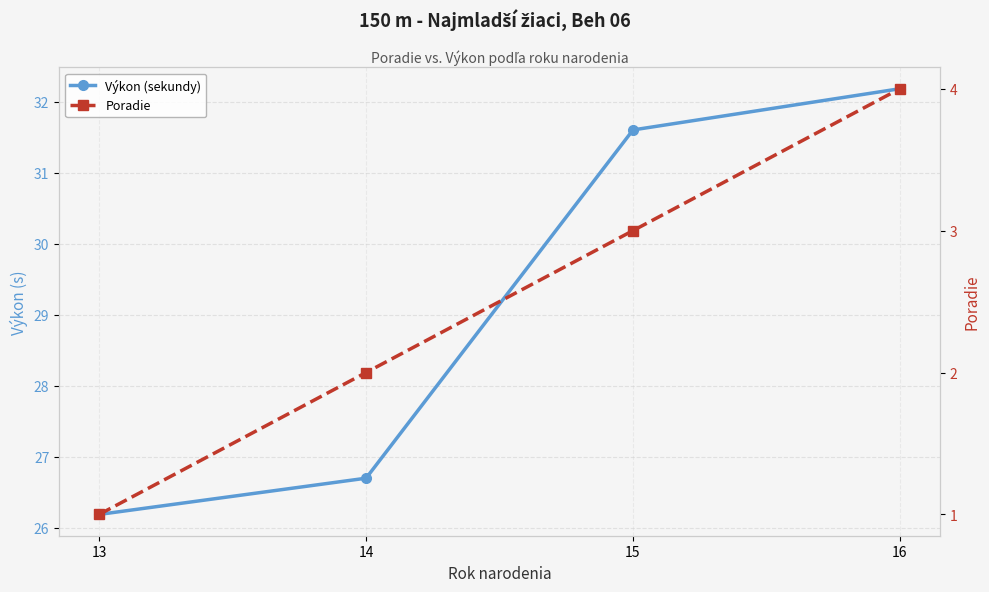

Where is Poradie nearest to the value 2?

14